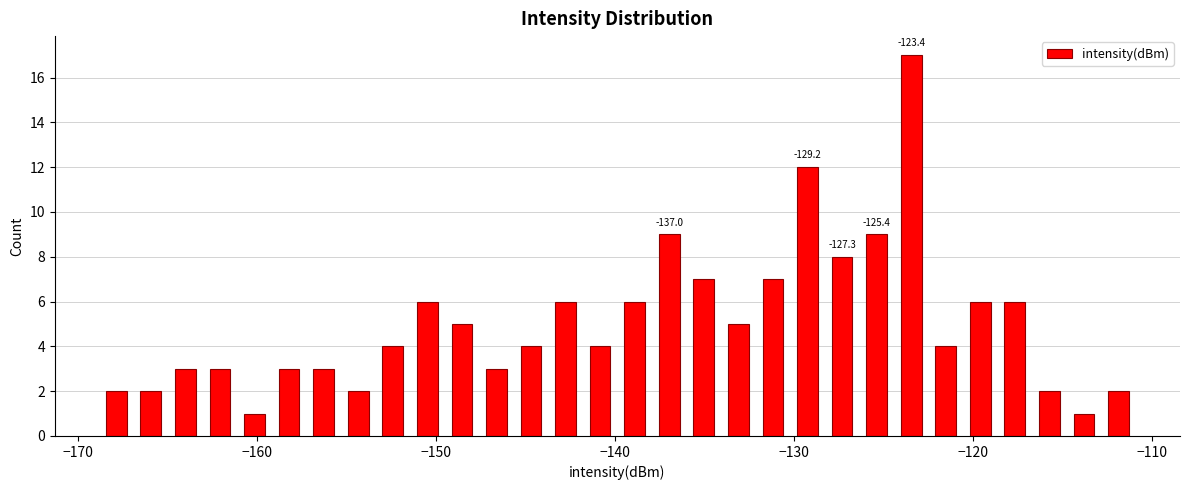

Read against the x-axis, roughly where is the centre of the tallest bar?

-123